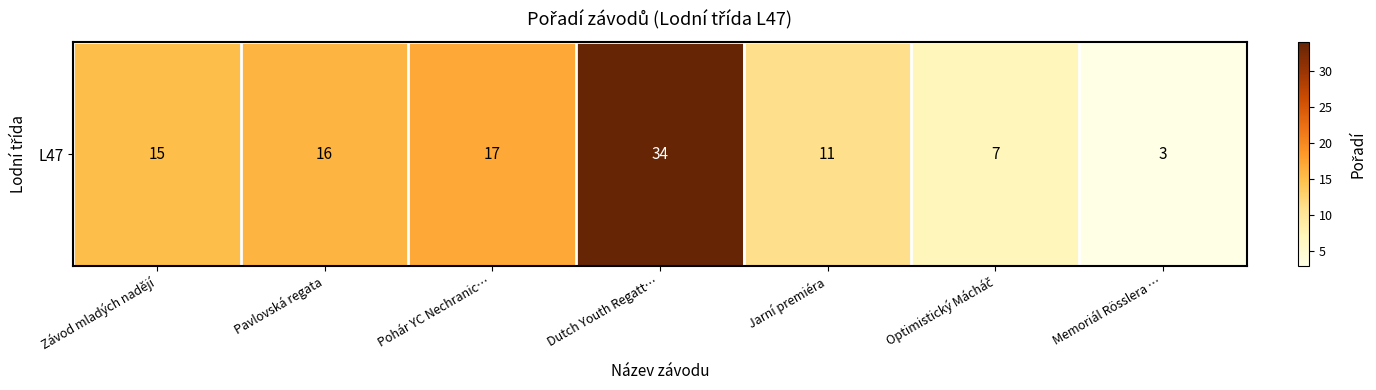

What is the difference between the maximum and minimum values?

31